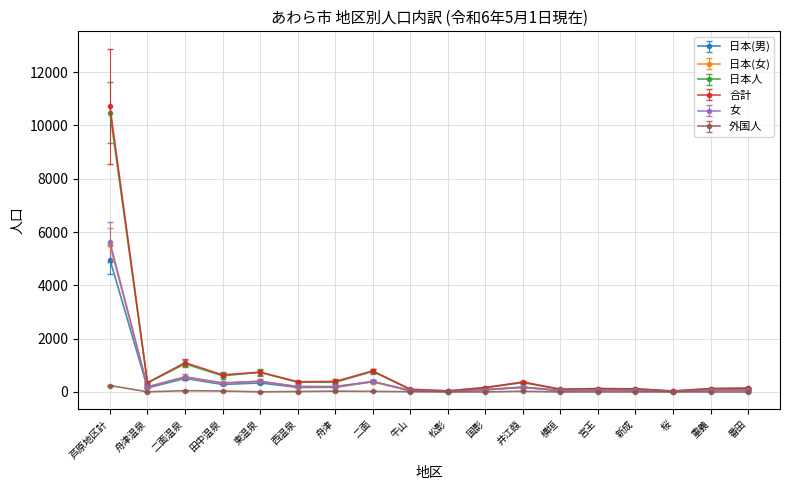

How many distinct data groups are displayed?

6